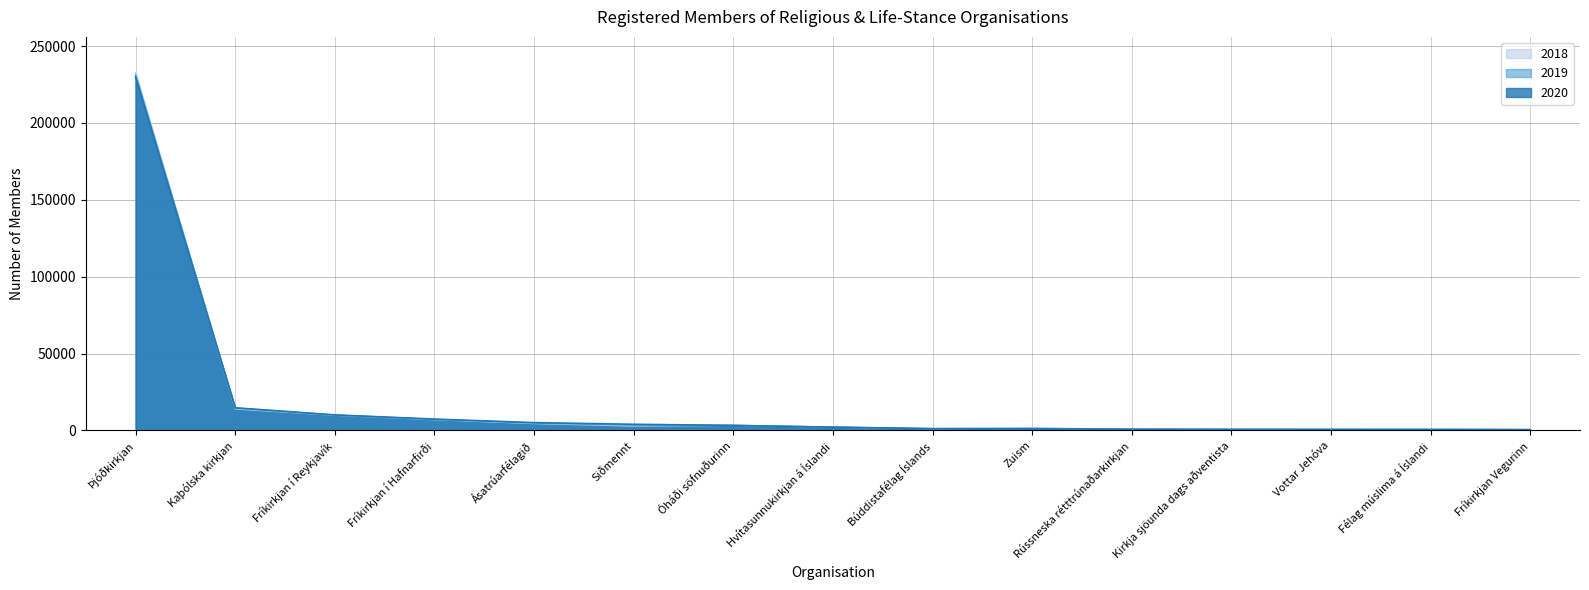

Rank the series by their average value, from highest to lowest.

2019, 2018, 2020